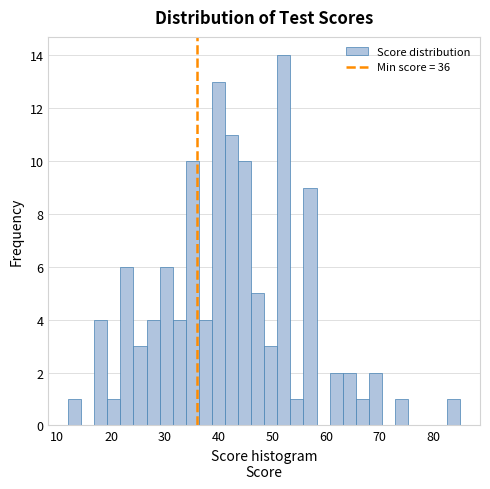

Around what value on the x-axis is the tallest bar? Give the approximate position of its centre, as read against the axis.

52